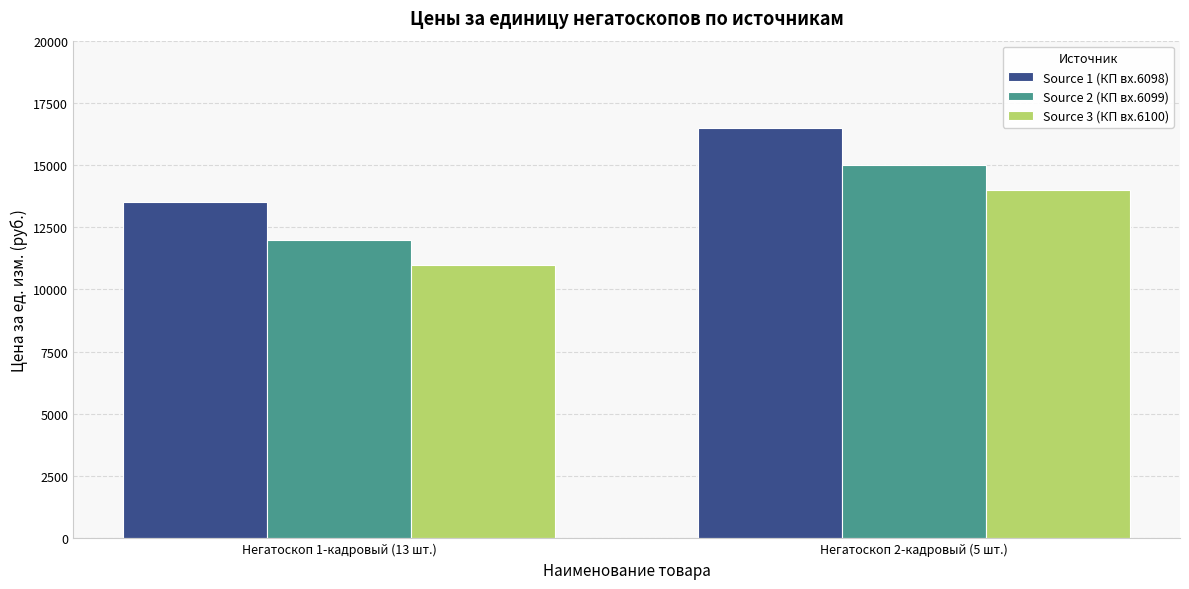

What is the label of the 1st bar from the left?

Негатоскоп 1-кадровый (13 шт.)